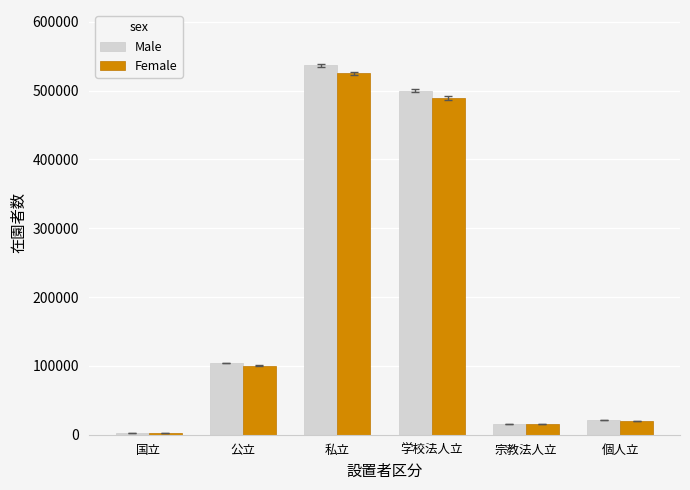

The Male series shows 21177 at 個人立. True or false?

True